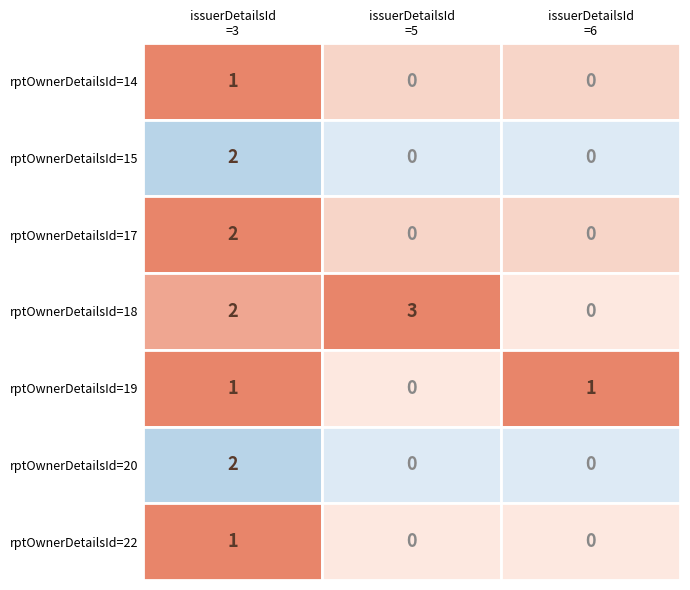

Reading left to right, what are all the values shown in this chart?

3: 1	2	2	2	1	2	1
5: 0	0	0	3	0	0	0
6: 0	0	0	0	1	0	0